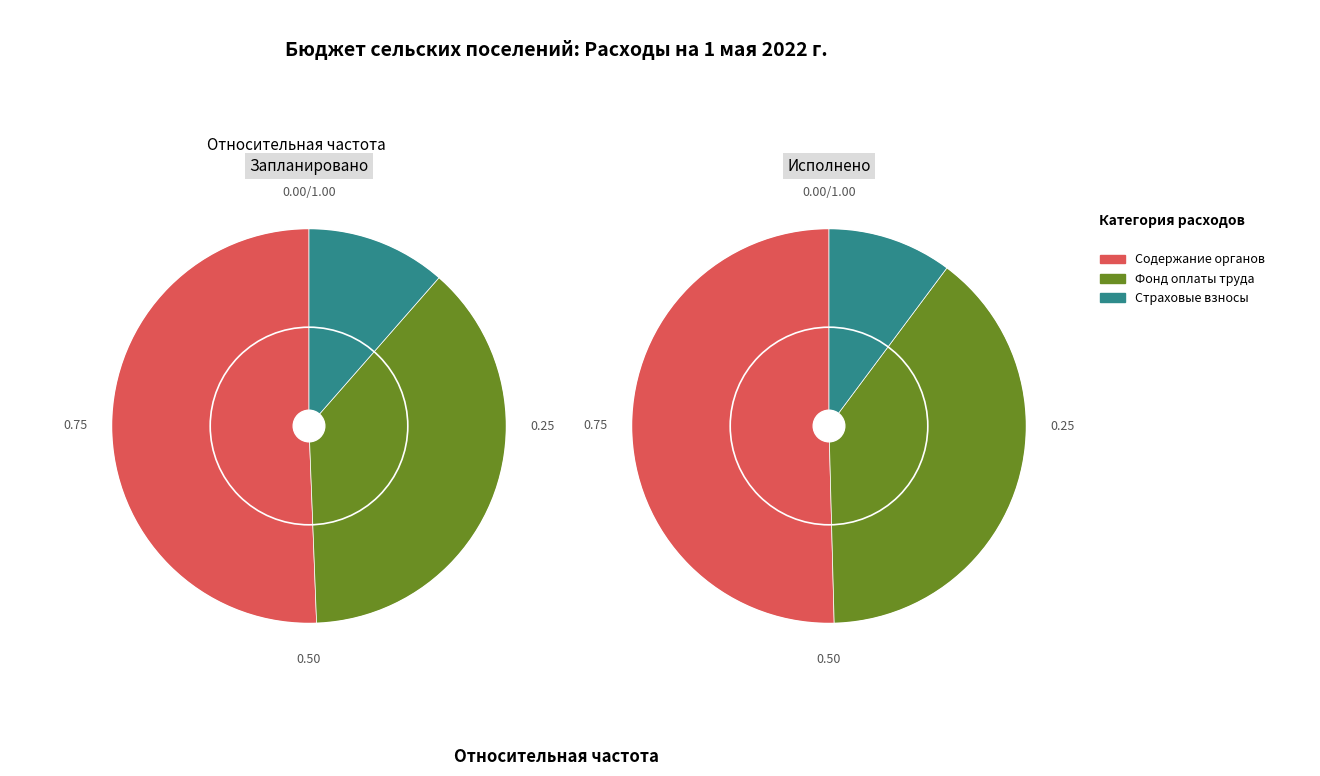

To the nearest percent, what is the average slice percentage?

33%